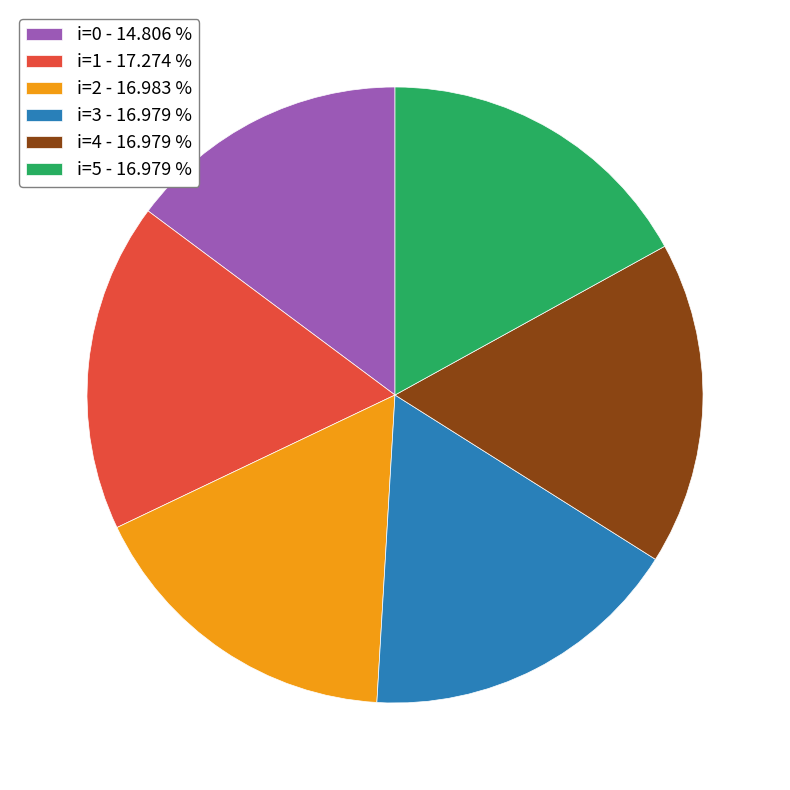

Is there a majority slice in this chart?

No